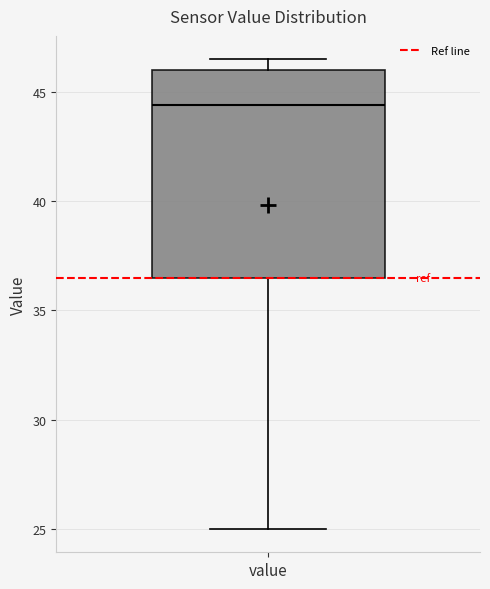

Transcribe this box plot: give where the median line is, the range the box spans, and where the two whiskers end, as read against the y-axis. The values are not printed on the chart, so give them approximately, as read against the axis.

median 44.5, box 36.5 to 46.0, whiskers 25.0 to 46.5